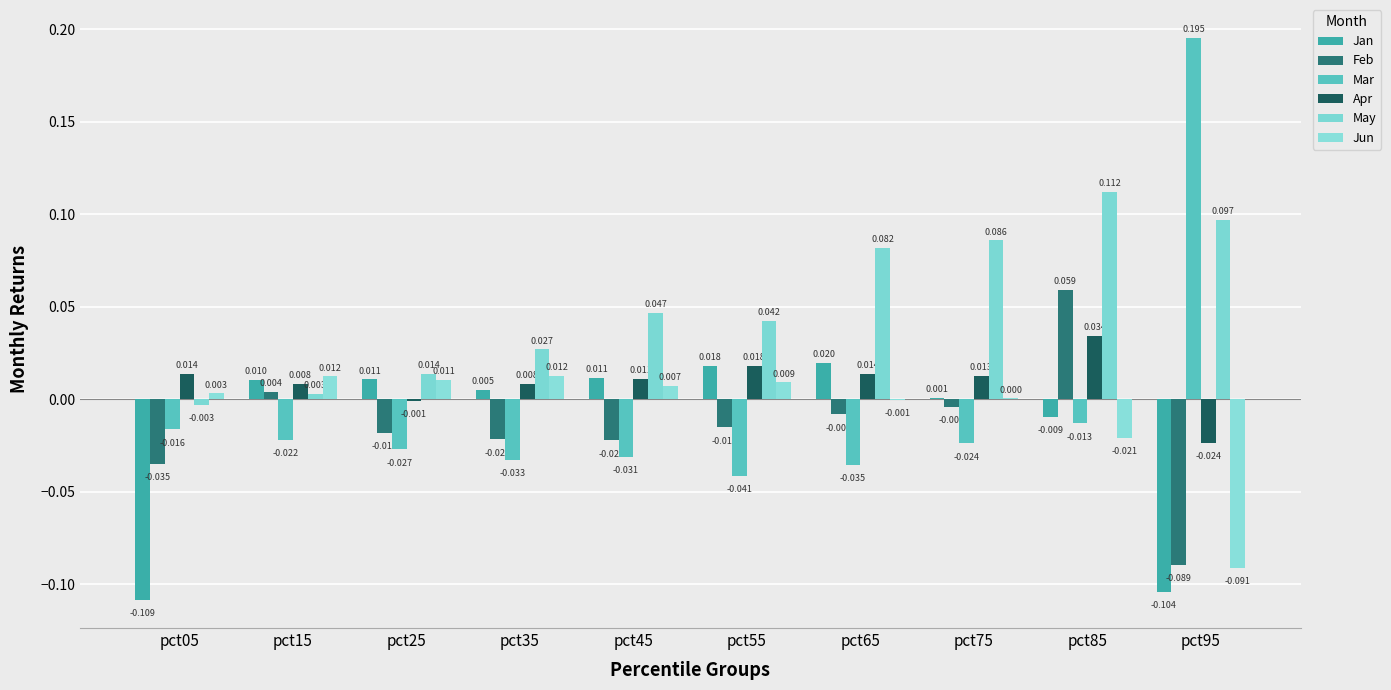

What is the difference between the maximum and minimum values in the May series?

0.1